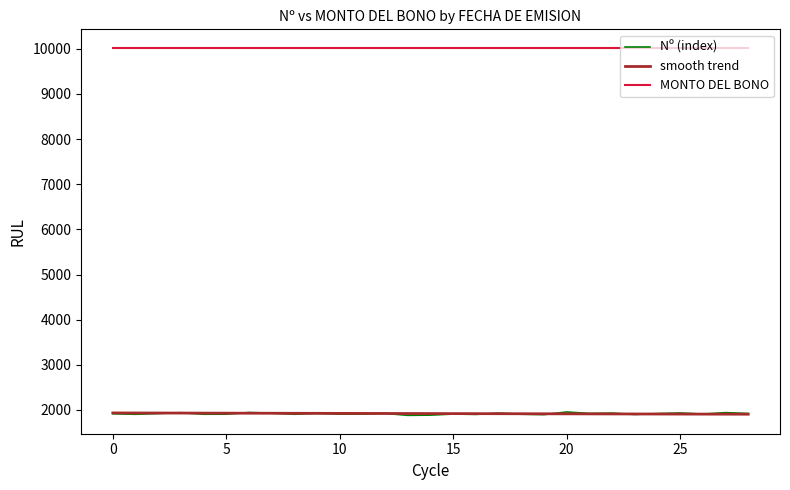

True or false: MONTO DEL BONO and Nº (index) cross at least once.

False